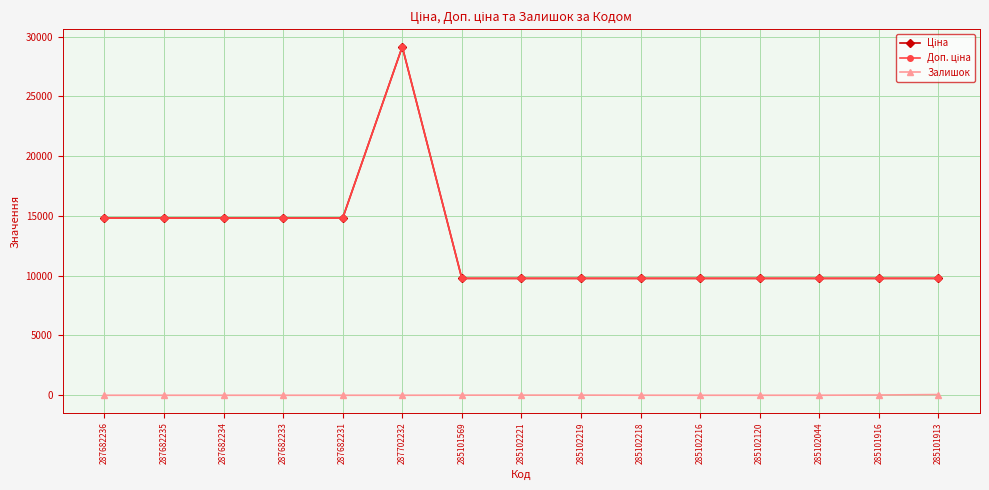

True or false: Доп. ціна has a value of 14817.6 at 287682234.

True